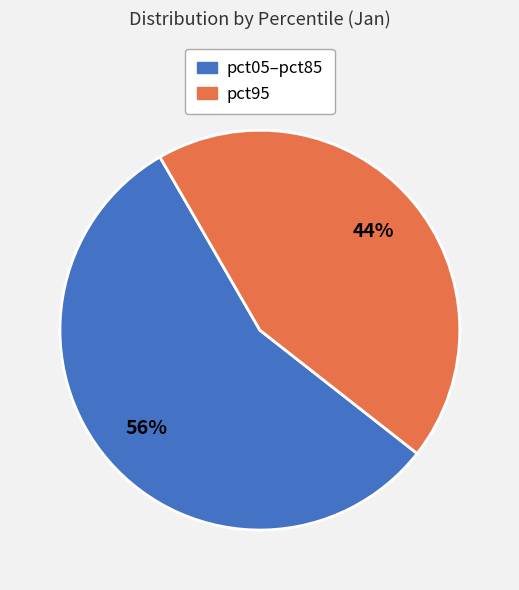

Is there a majority slice in this chart?

Yes